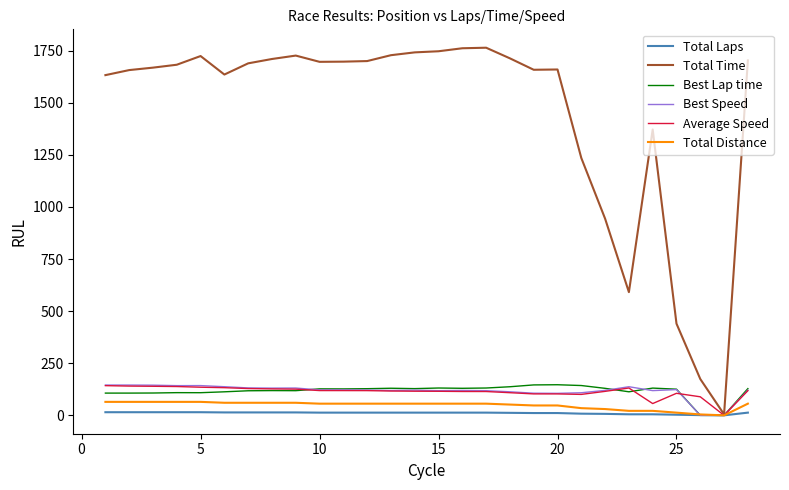

Which series has the largest range (max minus min)?

Total Time